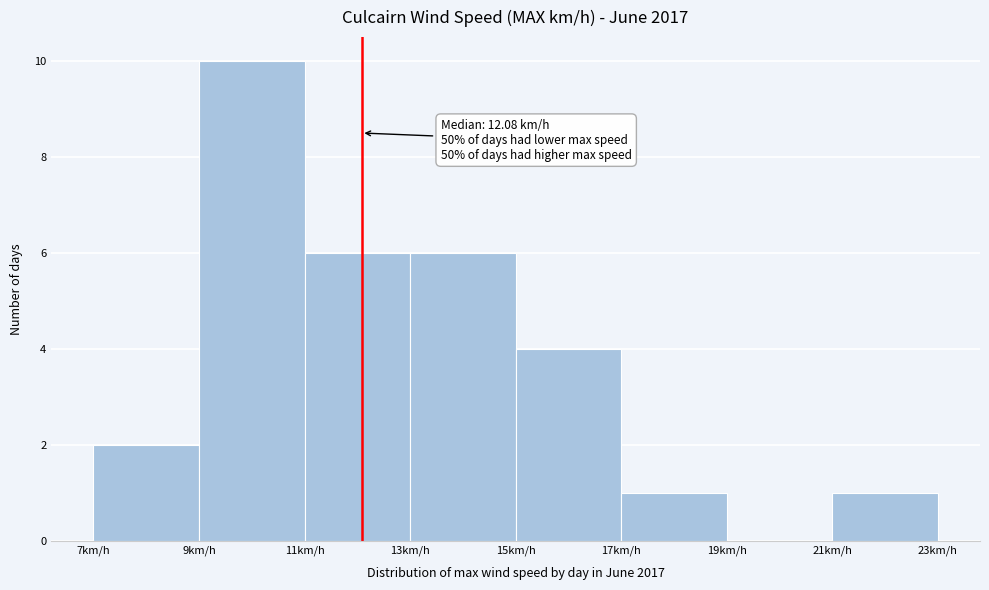

Which range on the x-axis has the tallest bar?

9 to 11